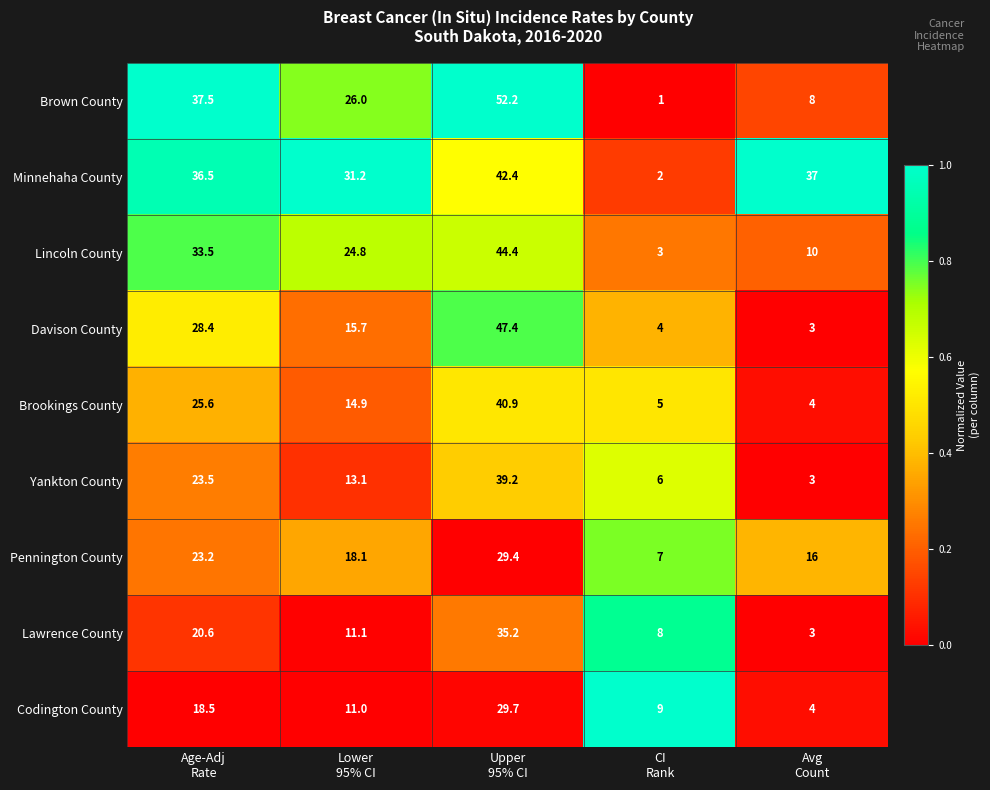

At how many categories does at least one series exceed 28?

4